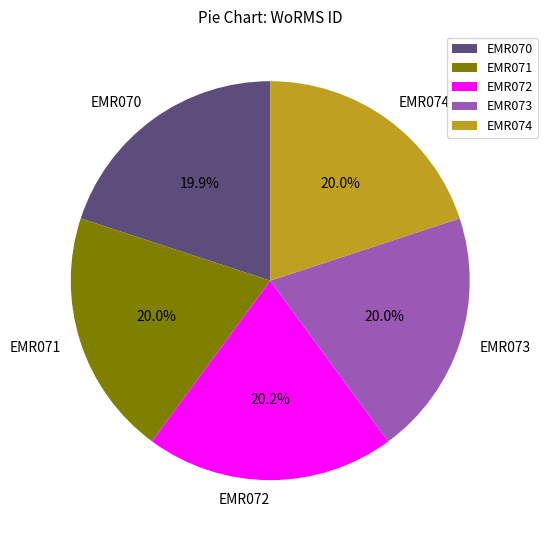

Is there a majority slice in this chart?

No